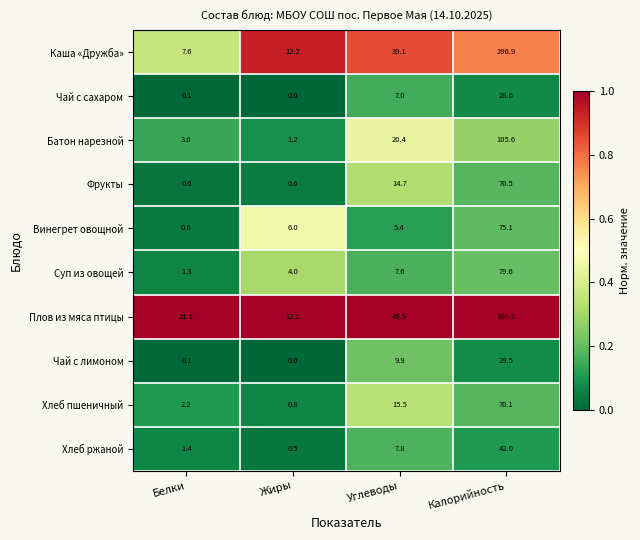

Count the number of data series in this chart.

10